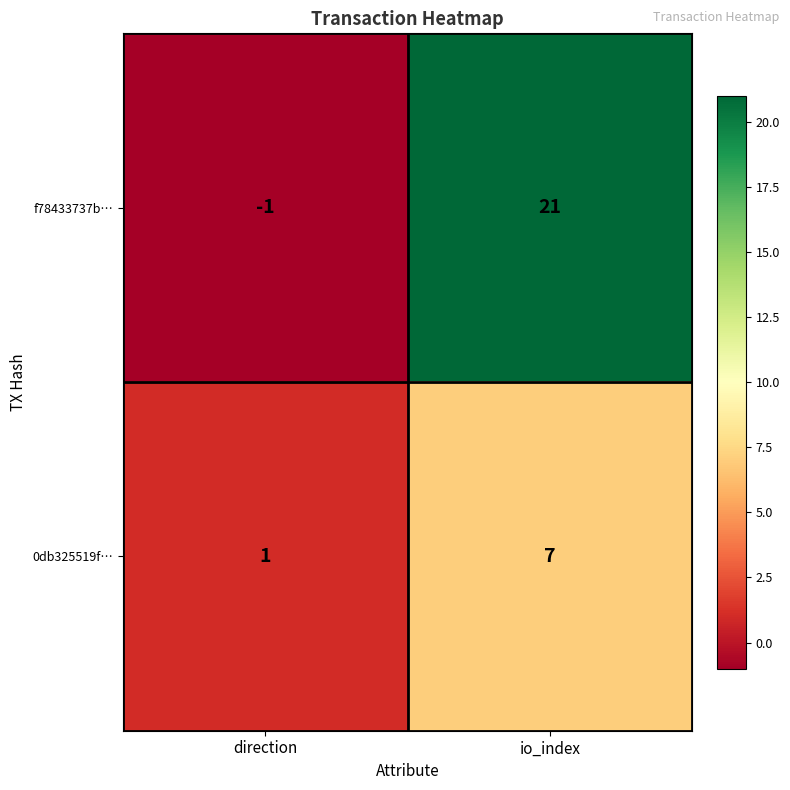

Where is f78433737b… nearest to the value 10?

direction